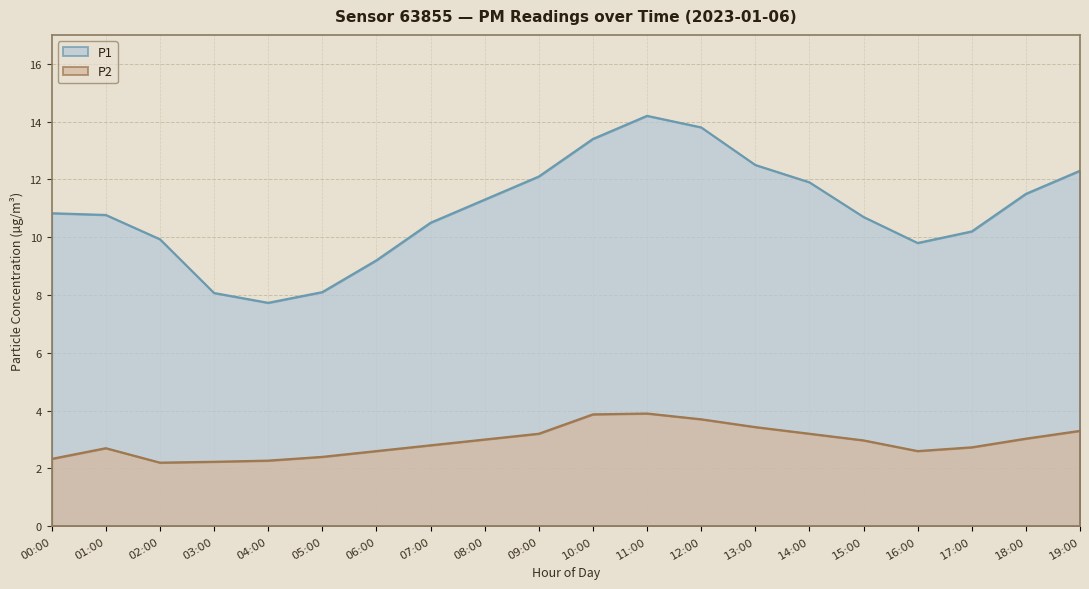

What is the label of the 17th point from the left?

16:00